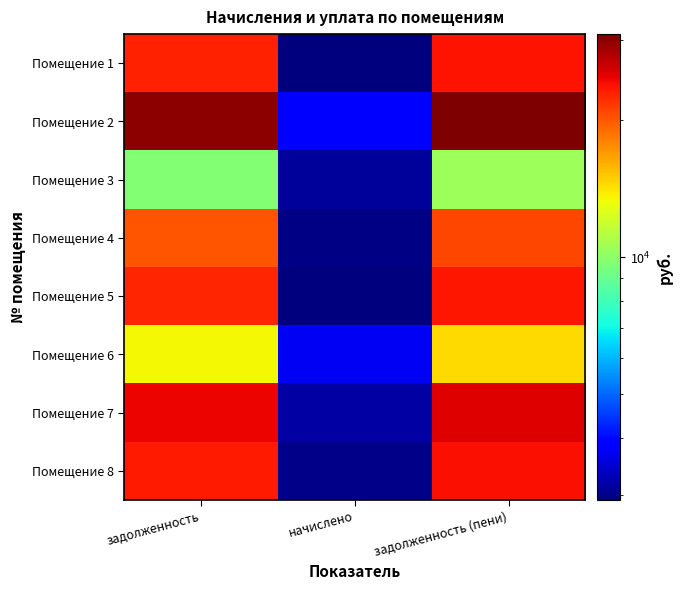

Reading right to left, list all the values displayed in this chart.

Помещение 1: задолженность (пени)=23670.0	начислено=2948.2	задолженность=22933.0
Помещение 2: задолженность (пени)=30913.6	начислено=3850.3	задолженность=29951.0
Помещение 3: задолженность (пени)=10489.8	начислено=3104.4	задолженность=9713.7
Помещение 4: задолженность (пени)=20916.4	начислено=2969.5	задолженность=20174.0
Помещение 5: задолженность (пени)=23498.9	начислено=2926.8	задолженность=22767.2
Помещение 6: задолженность (пени)=14411.1	начислено=3743.8	задолженность=13475.1
Помещение 7: задолженность (пени)=25381.1	начислено=3161.3	задолженность=24590.8
Помещение 8: задолженность (пени)=24069.2	начислено=2997.8	задолженность=23319.8